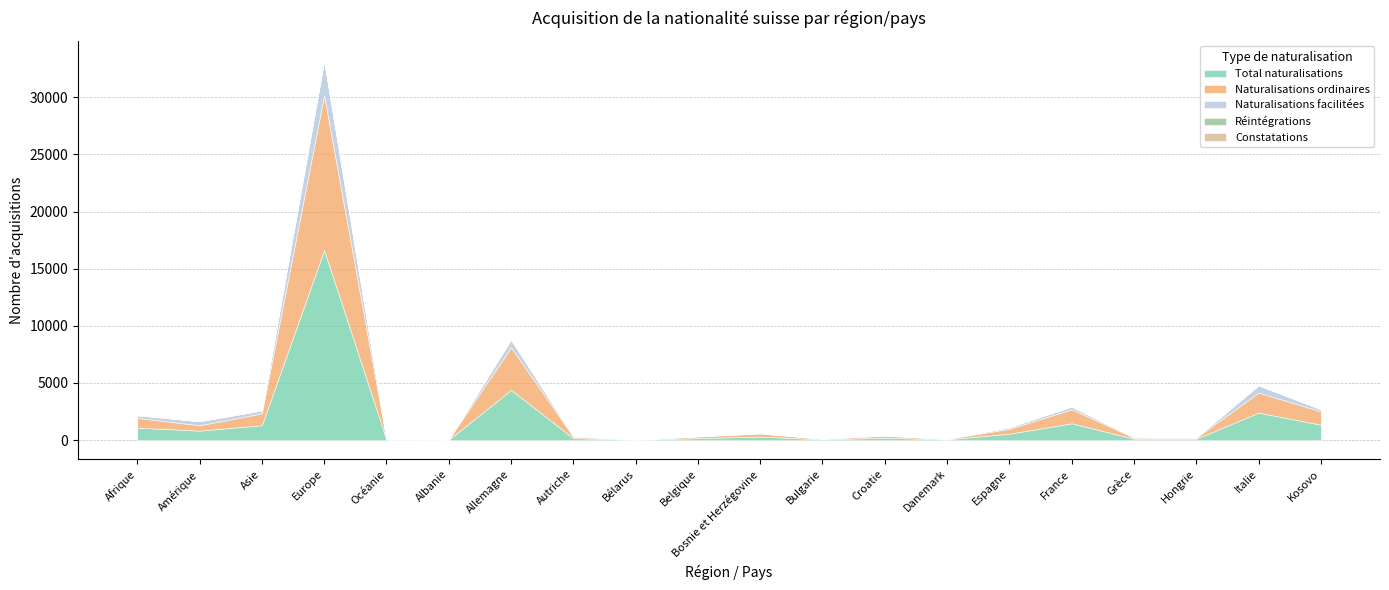

Where is the first local minimum for Total naturalisations?

Amérique